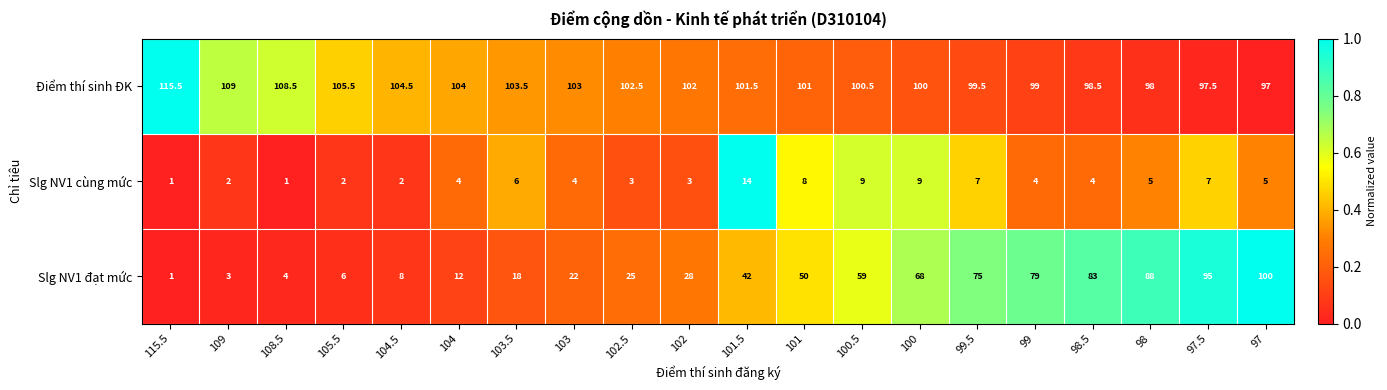

What is the maximum value for Slg NV1 cùng mức?

14.0